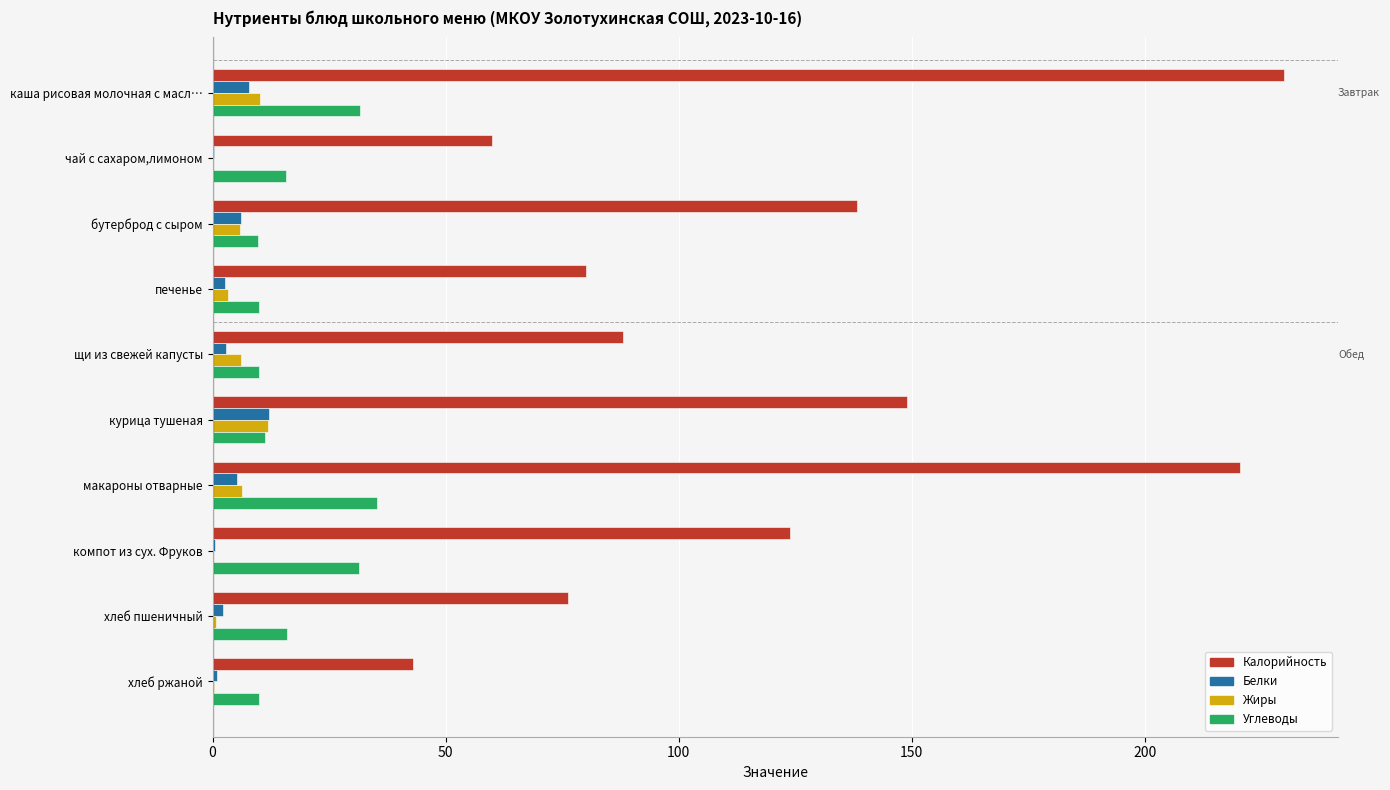

What is the highest value of the Белки series?

12.1